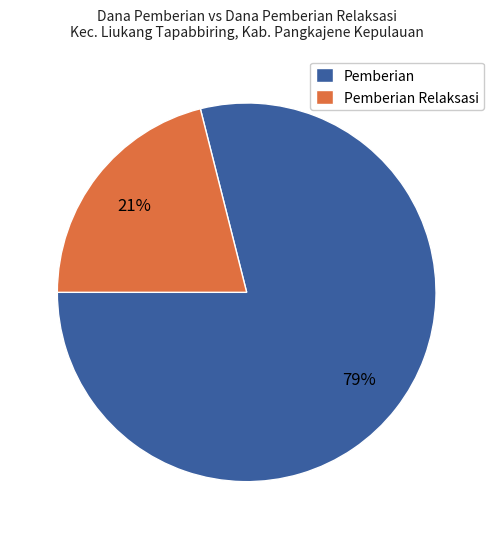

What is the smallest slice in the pie chart?

Pemberian Relaksasi